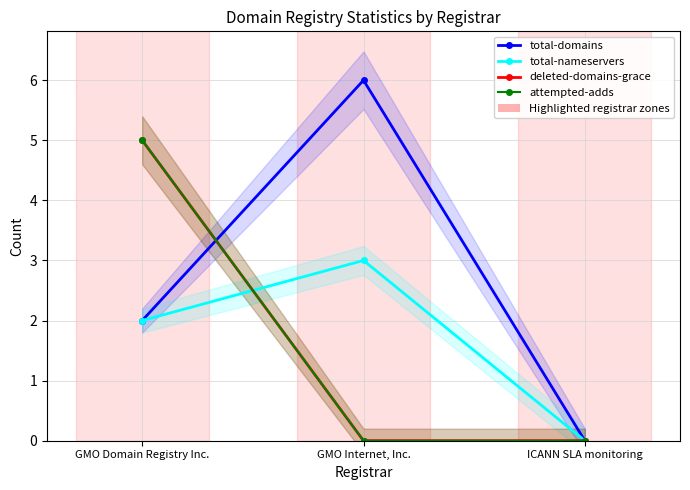

What are all the series names shown in the legend?

total-domains, total-nameservers, deleted-domains-grace, attempted-adds